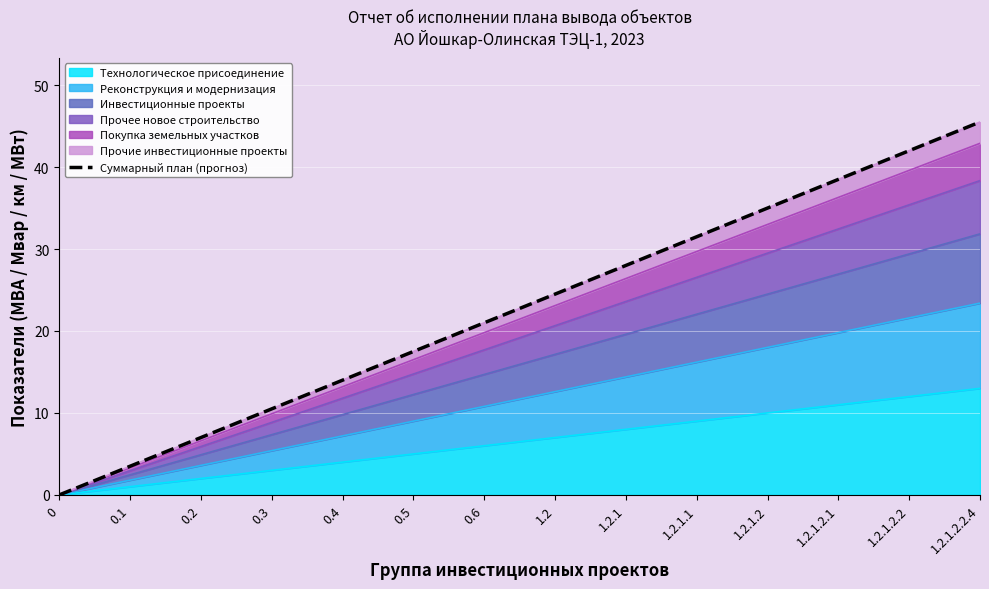

Reading left to right, list all the values displayed in this chart.

0=0.0	0.1=3.5	0.2=7.0	0.3=10.5	0.4=14.0	0.5=17.5	0.6=21.0	1.2=24.5	1.2.1=28.0	1.2.1.1=31.5	1.2.1.2=35.0	1.2.1.2.1=38.5	1.2.1.2.2=42.0	1.2.1.2.2.4=45.5